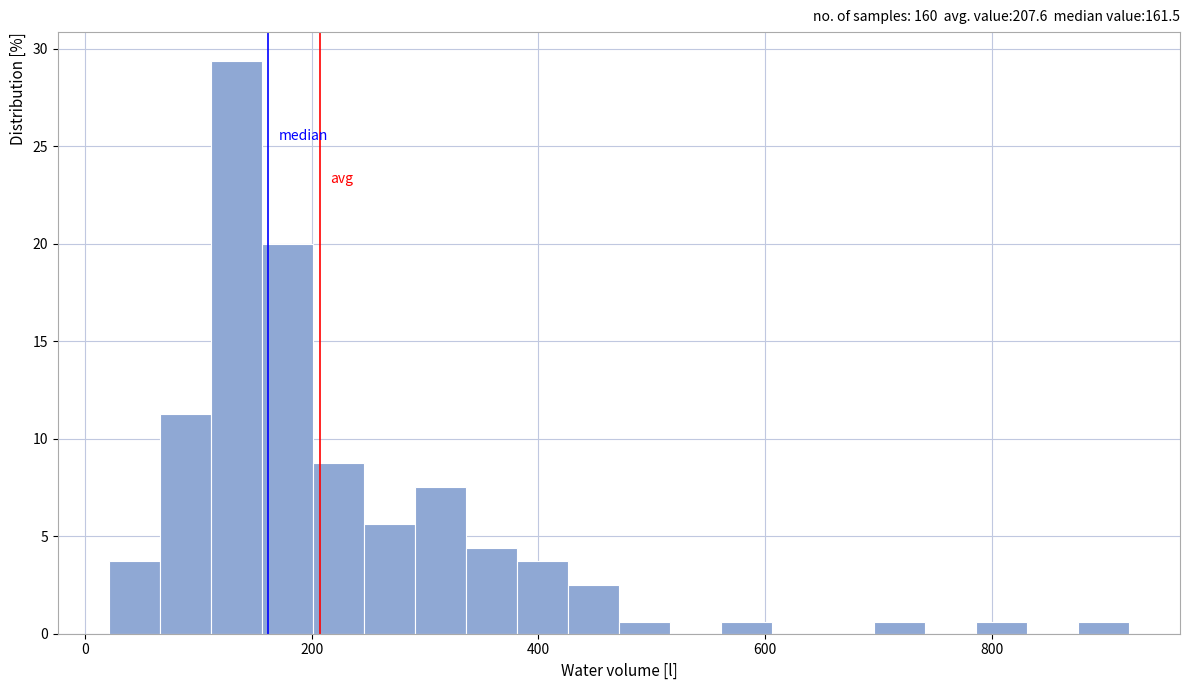

Around what value on the x-axis is the tallest bar? Give the approximate position of its centre, as read against the axis.

140